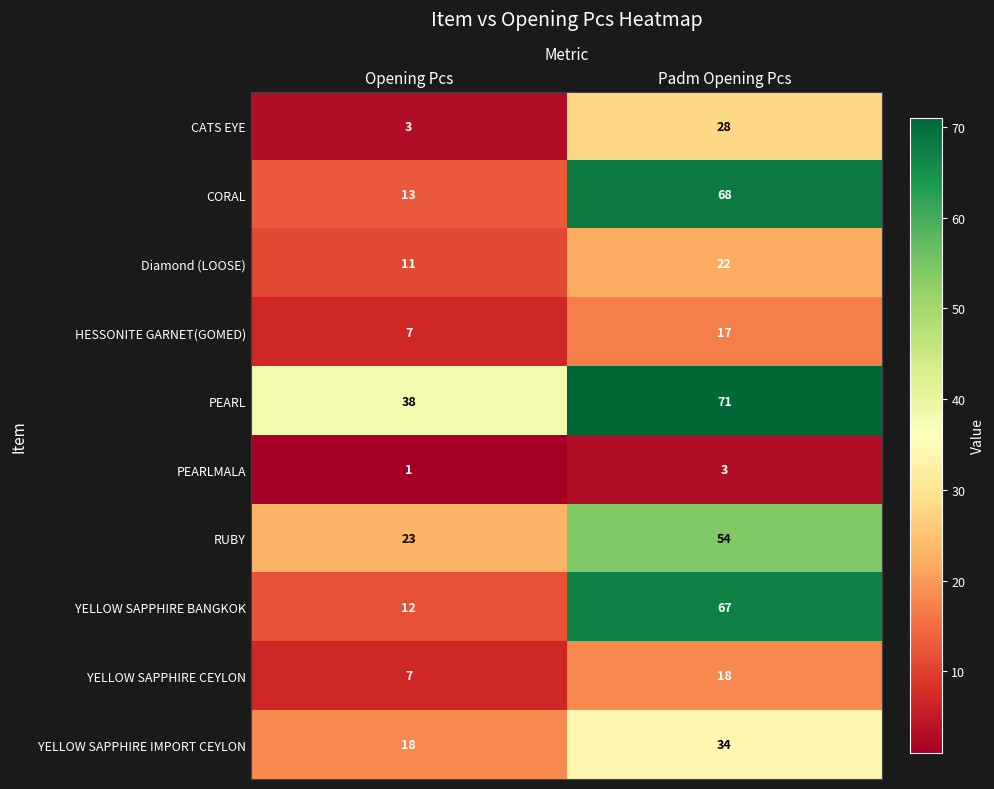

At Padm Opening Pcs, list the series in order from smallest to largest.

PEARLMALA, HESSONITE GARNET(GOMED), YELLOW SAPPHIRE CEYLON, Diamond (LOOSE), CATS EYE, YELLOW SAPPHIRE IMPORT CEYLON, RUBY, YELLOW SAPPHIRE BANGKOK, CORAL, PEARL